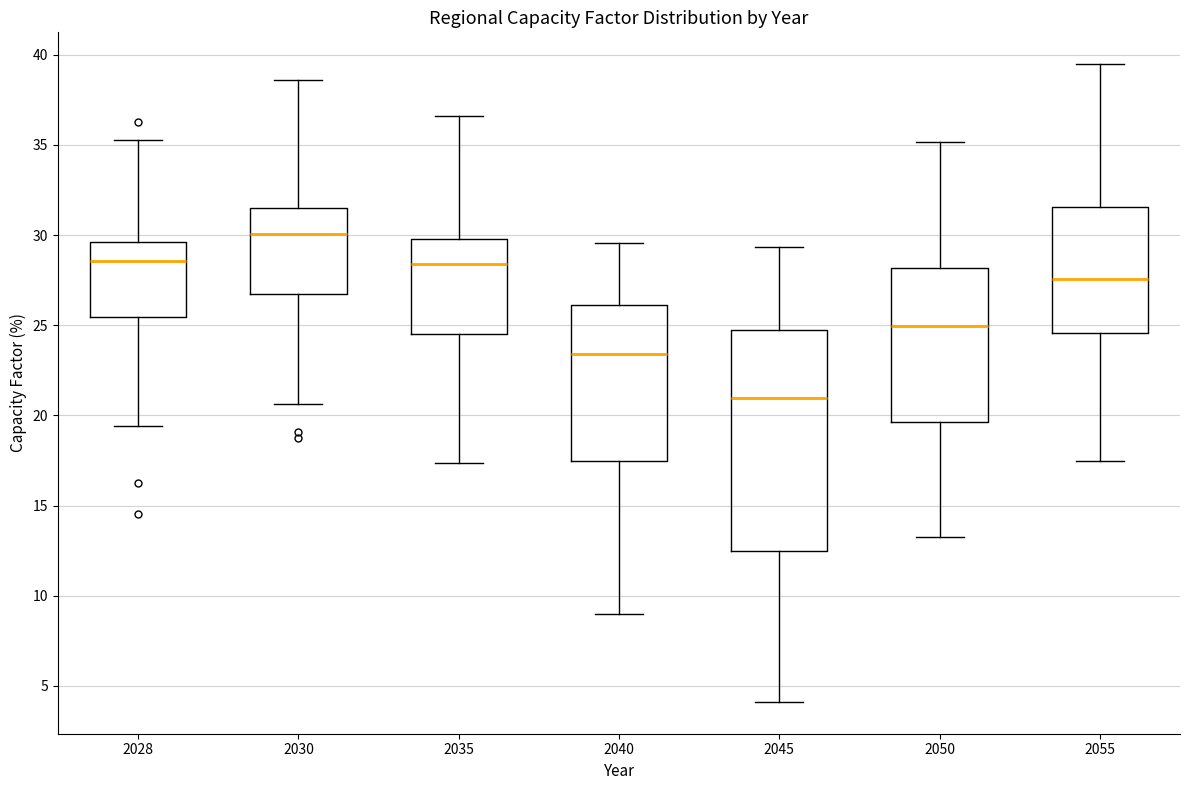

Which box is the tallest, from its lower edge to its upper edge?

2045